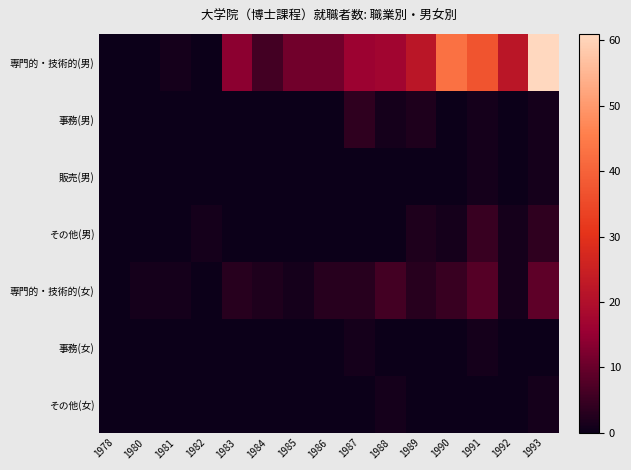

Reading right to left, what are all the values shown in this chart?

専門的・技術的(男): 1993=61	1992=22	1991=37	1990=43	1989=22	1988=17	1987=16	1986=11	1985=11	1984=6	1983=14	1982=0	1981=1	1980=0	1978=0
事務(男): 1993=1	1992=0	1991=1	1990=0	1989=2	1988=1	1987=4	1986=0	1985=0	1984=0	1983=0	1982=0	1981=0	1980=0	1978=0
販売(男): 1993=1	1992=0	1991=1	1990=0	1989=0	1988=0	1987=0	1986=0	1985=0	1984=0	1983=0	1982=0	1981=0	1980=0	1978=0
その他(男): 1993=4	1992=1	1991=5	1990=1	1989=2	1988=0	1987=0	1986=0	1985=0	1984=0	1983=0	1982=1	1981=0	1980=0	1978=0
専門的・技術的(女): 1993=9	1992=1	1991=8	1990=5	1989=3	1988=6	1987=3	1986=3	1985=1	1984=2	1983=3	1982=0	1981=1	1980=1	1978=0
事務(女): 1993=0	1992=0	1991=1	1990=0	1989=0	1988=0	1987=1	1986=0	1985=0	1984=0	1983=0	1982=0	1981=0	1980=0	1978=0
その他(女): 1993=1	1992=0	1991=0	1990=0	1989=0	1988=1	1987=0	1986=0	1985=0	1984=0	1983=0	1982=0	1981=0	1980=0	1978=0